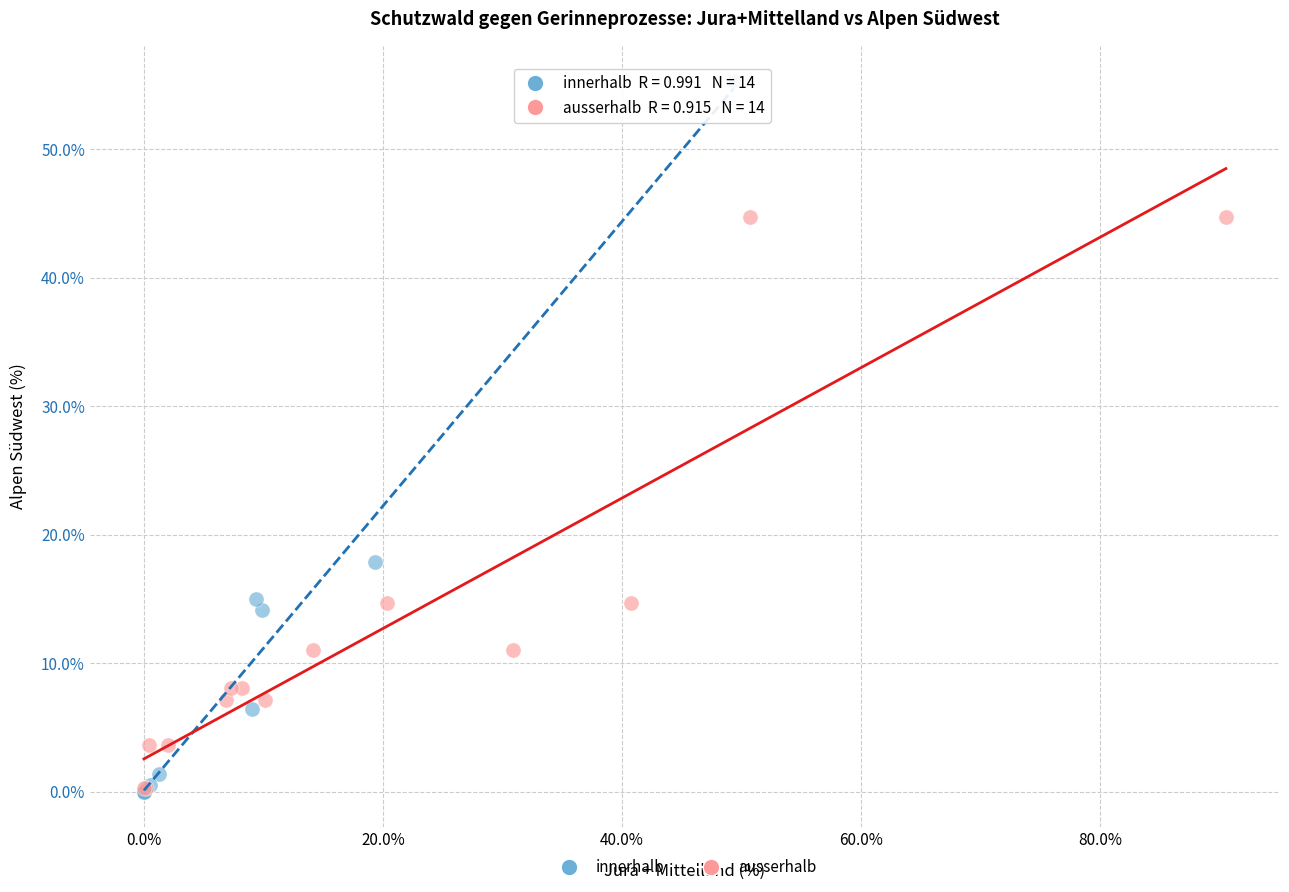

Which series contains the highest Y value?

innerhalb